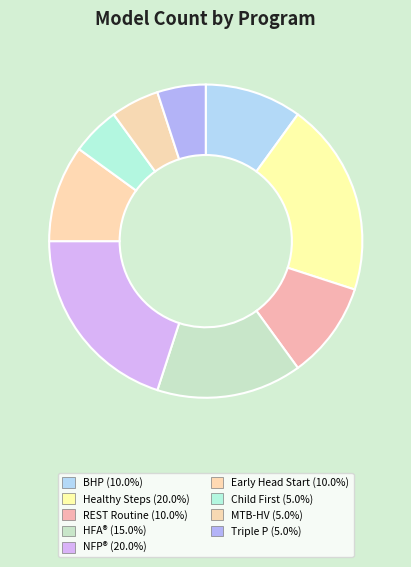

How many slices are in this pie chart?

9